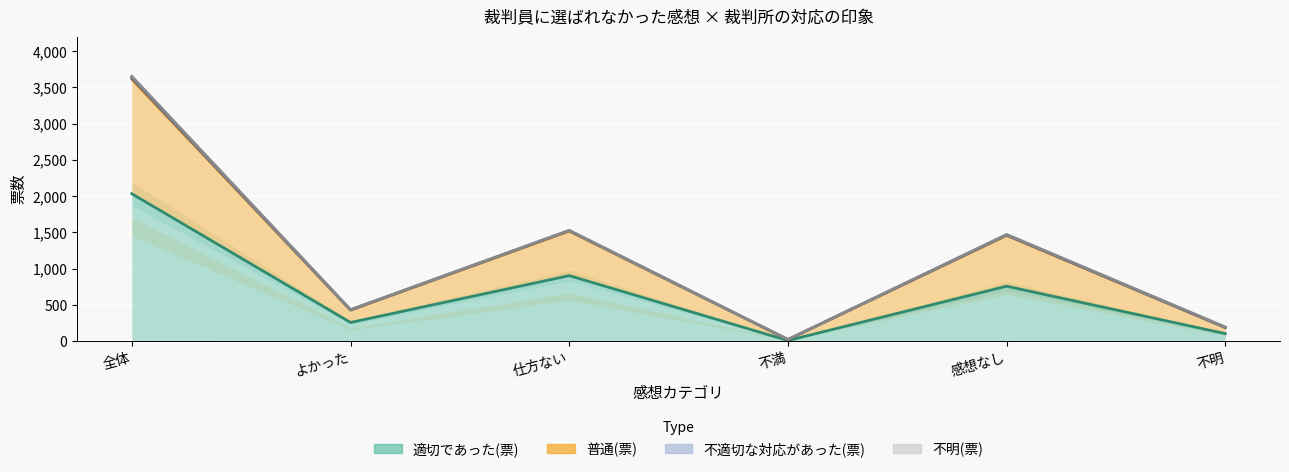

What is the difference between the maximum and minimum values in the 普通(票) series?

3630